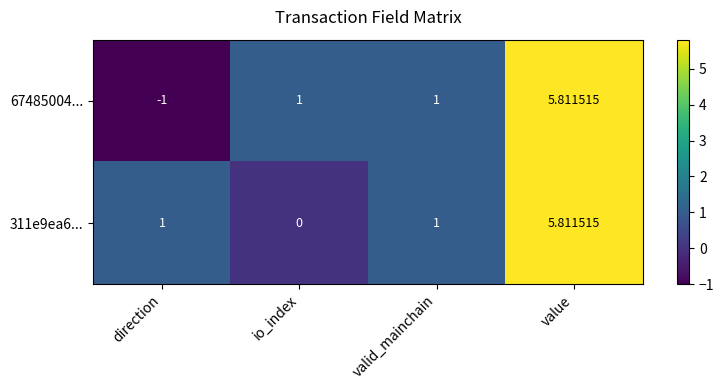

Is the value of 311e9ea6... at io_index greater than the value of 67485004... at direction?

Yes